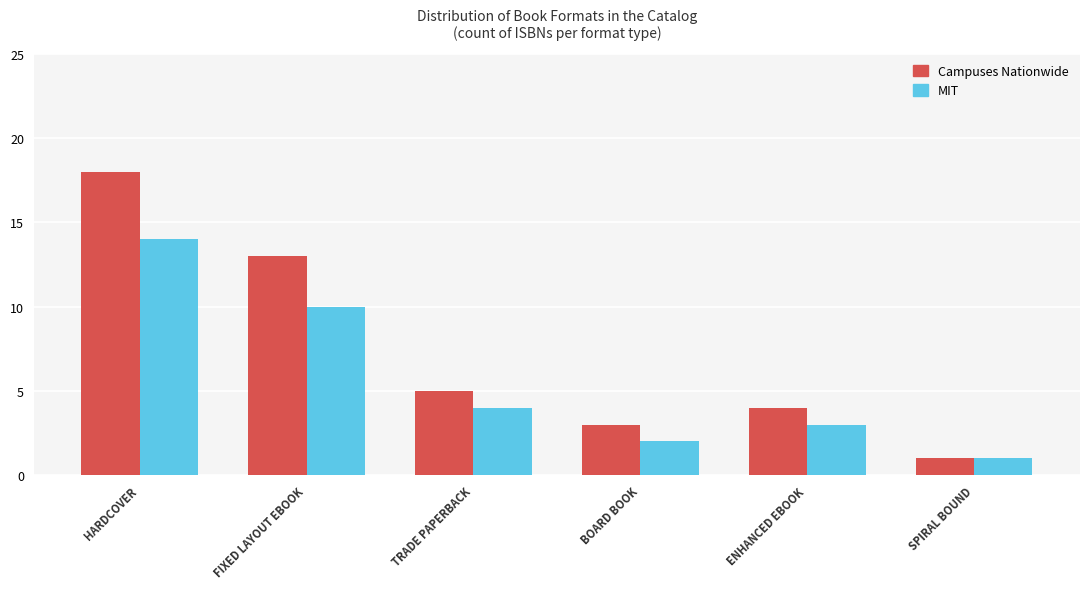

What is the label of the 5th bar from the right?

FIXED LAYOUT EBOOK